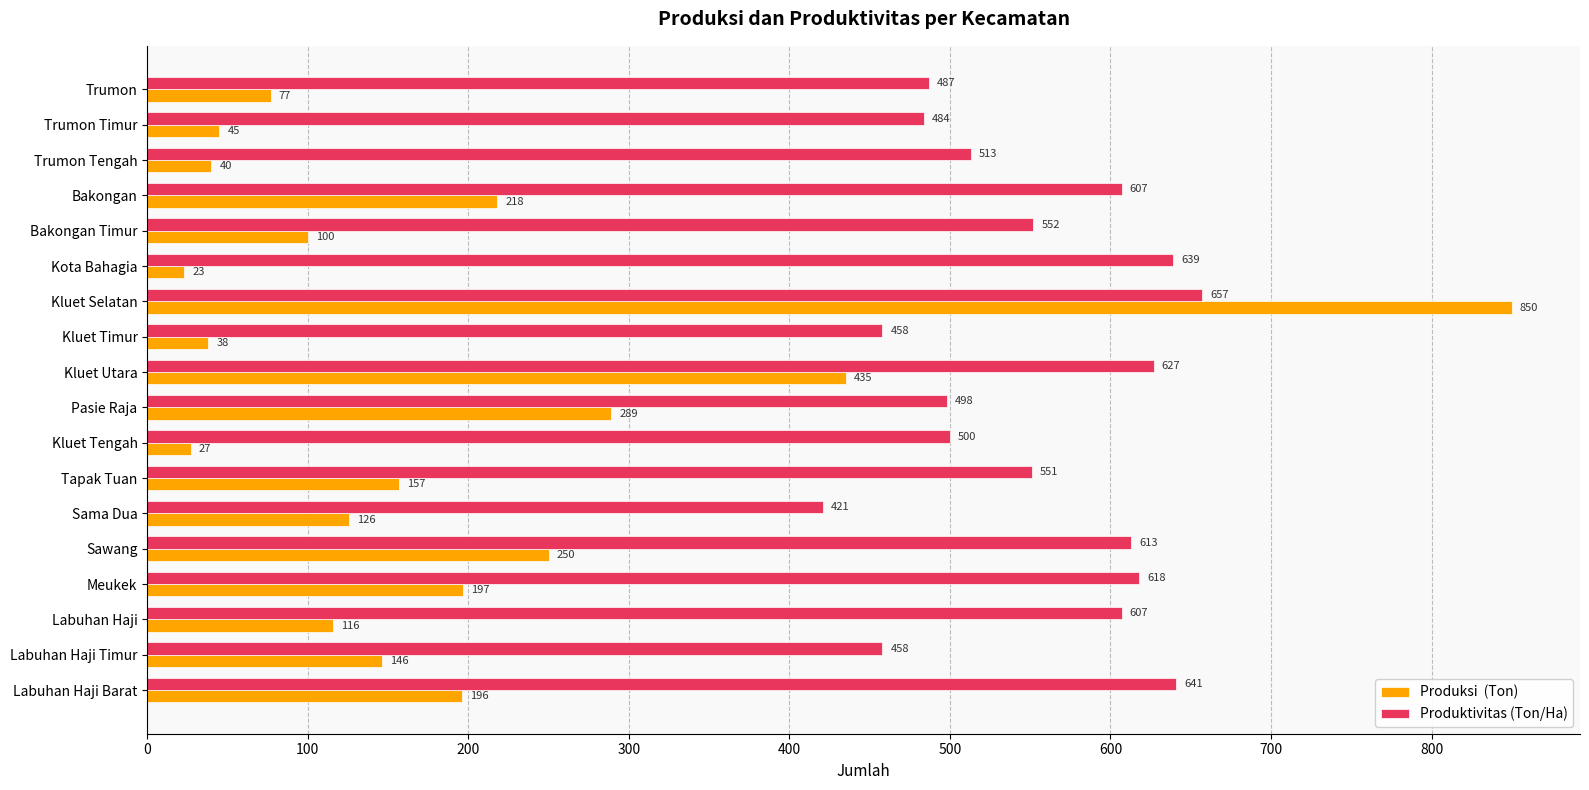

What is the total value across all series at Kluet Timur?

496